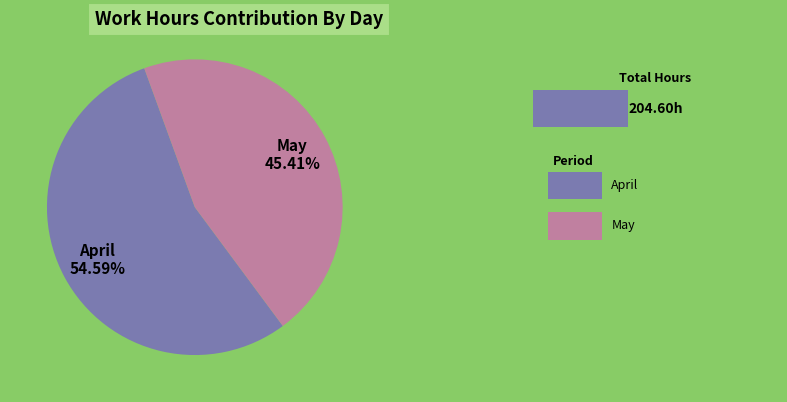

Which slice is the smallest?

May